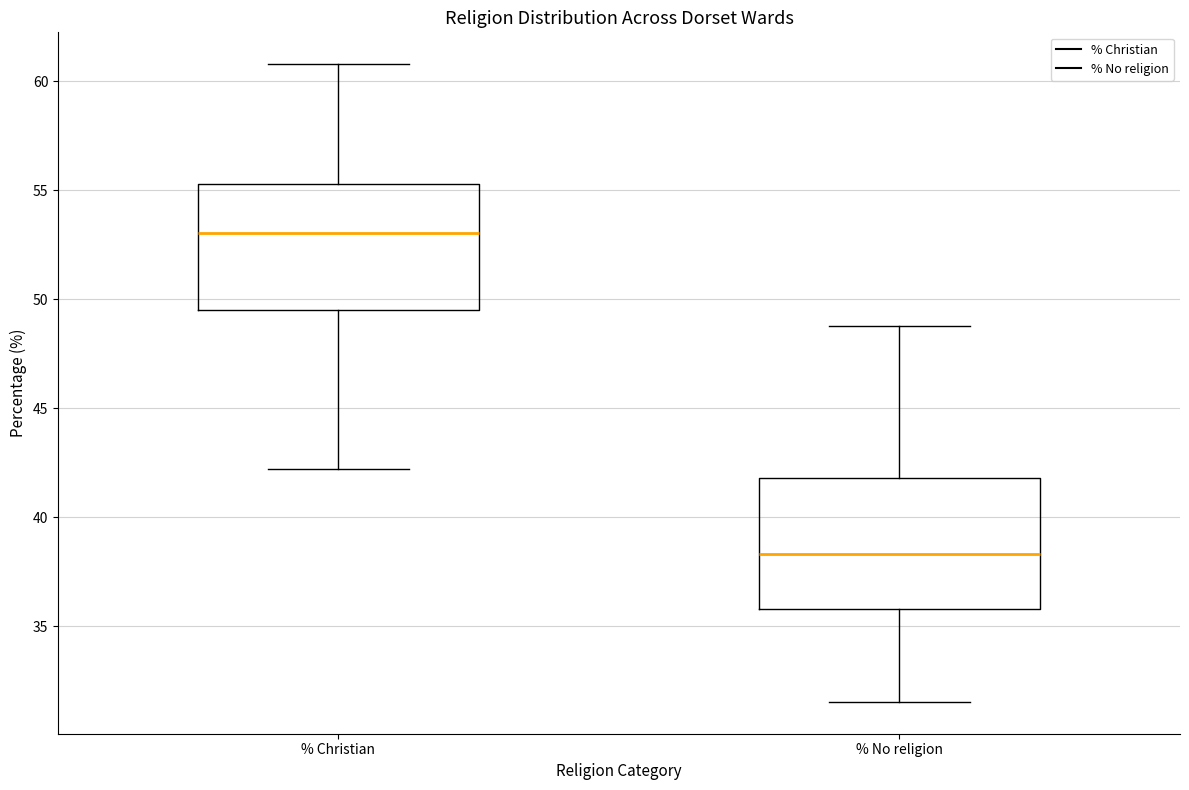

Where does the median line of the box for % Christian sit on the y-axis? The values are not printed on the chart, so give them approximately, as read against the axis.

53.0